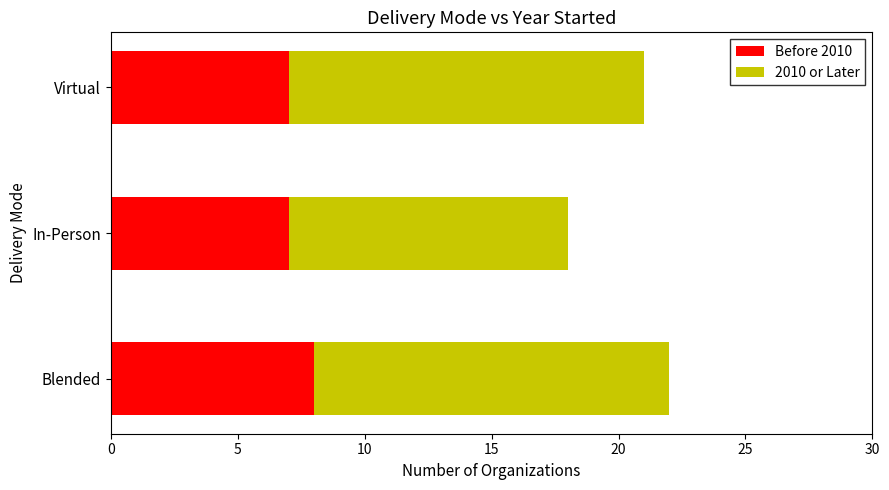

Count the number of categories in the chart.

3